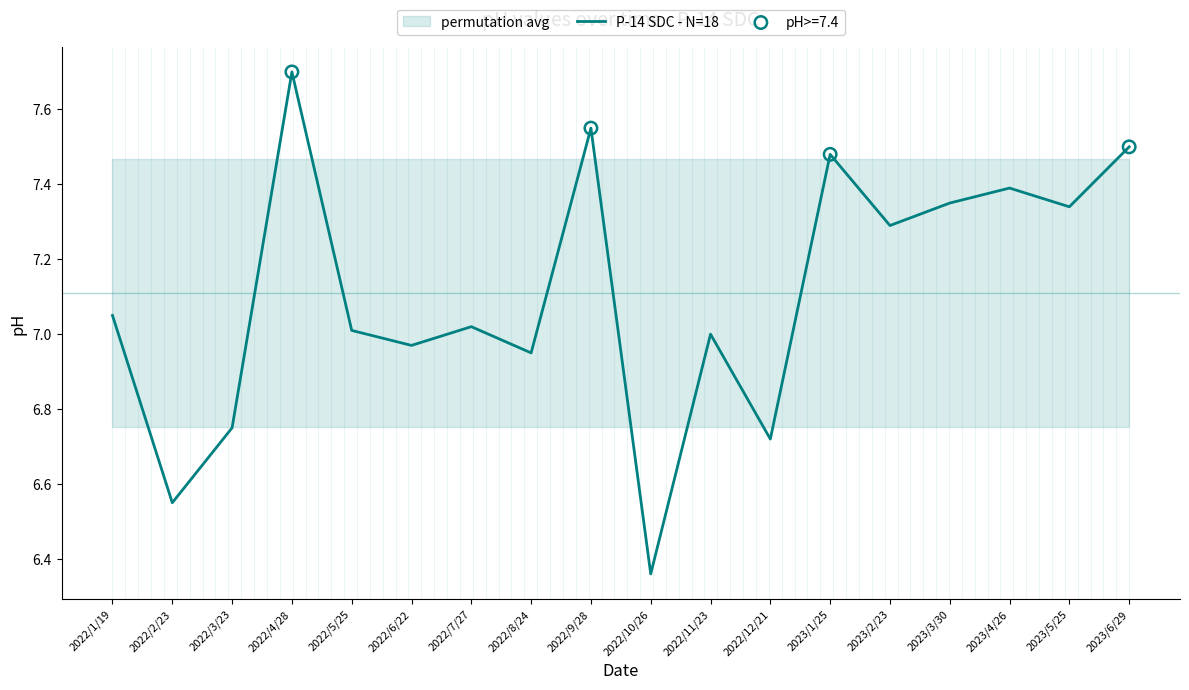

Which has a higher value, 2022/5/25 or 2022/3/23?

2022/5/25